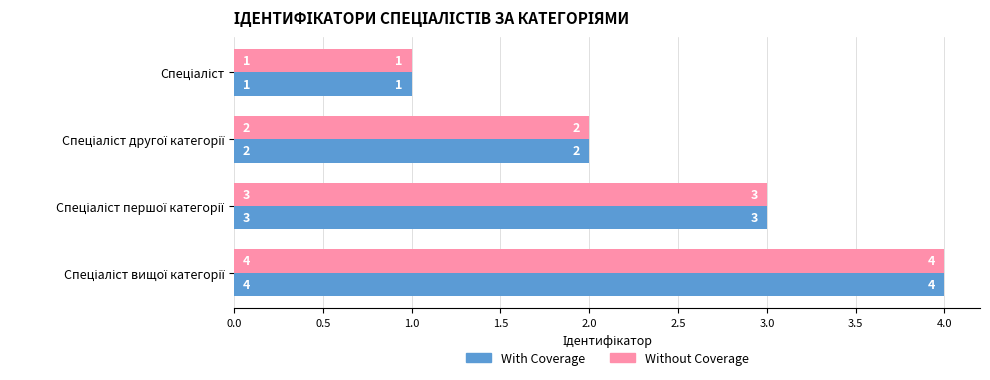

What is the sum of all With Coverage values?

10